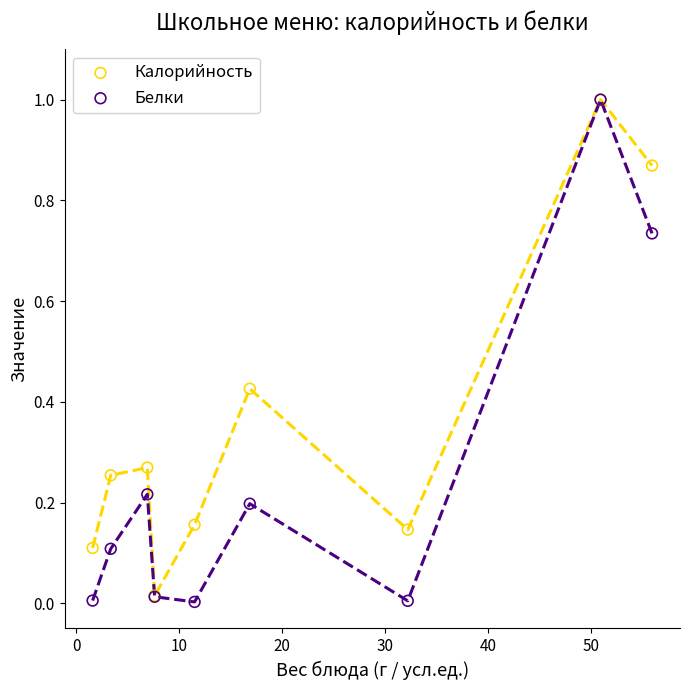

Which series reaches the minimum Y coordinate?

Белки